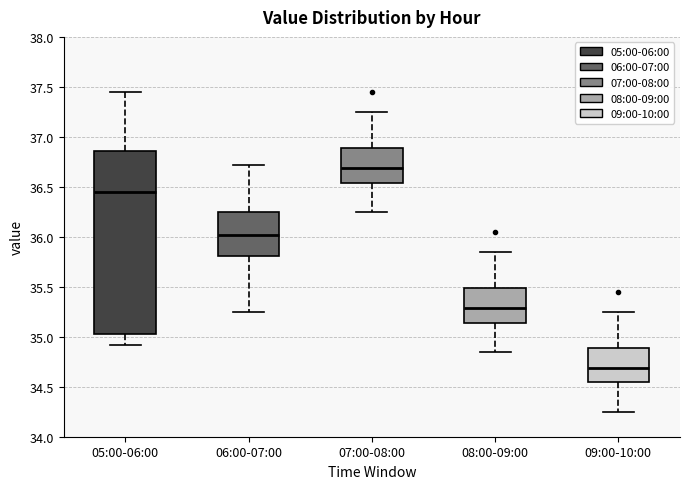

Where is the lower edge of the box for 06:00-07:00 on the y-axis? The values are not printed on the chart, so give them approximately, as read against the axis.

35.80